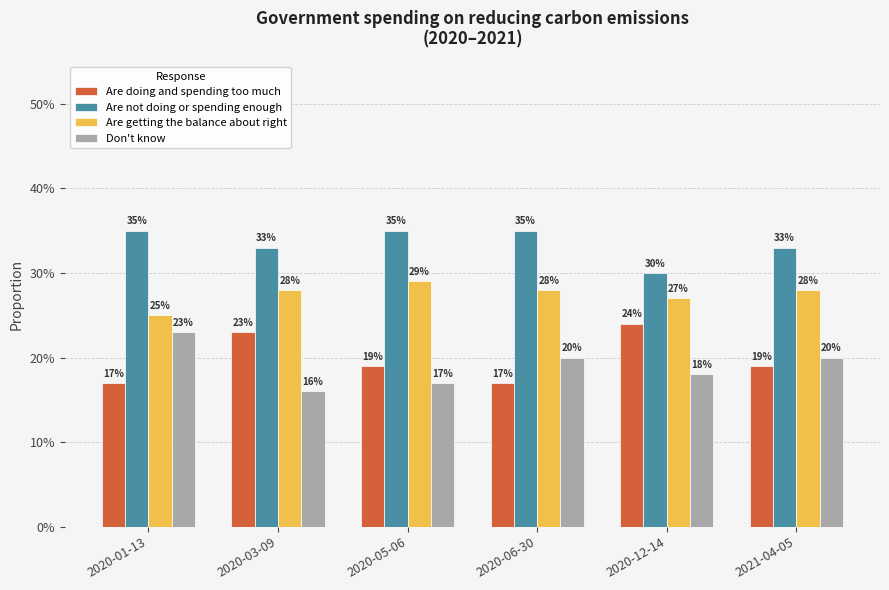

What is the sum of all Are doing and spending too much values?

1.2